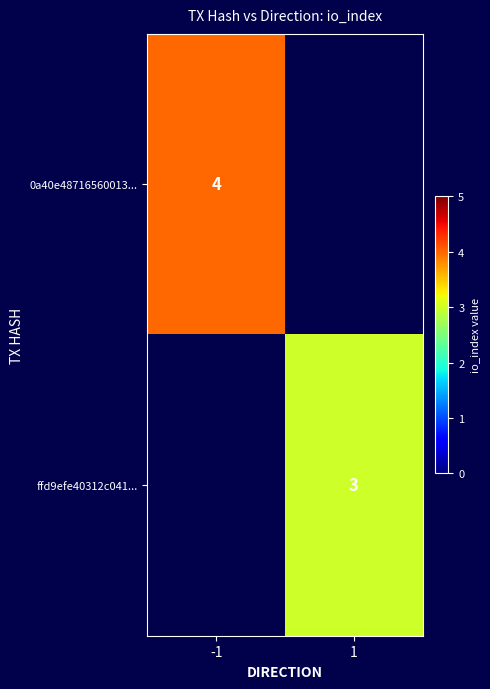

Which category has the lowest value across all series?

1